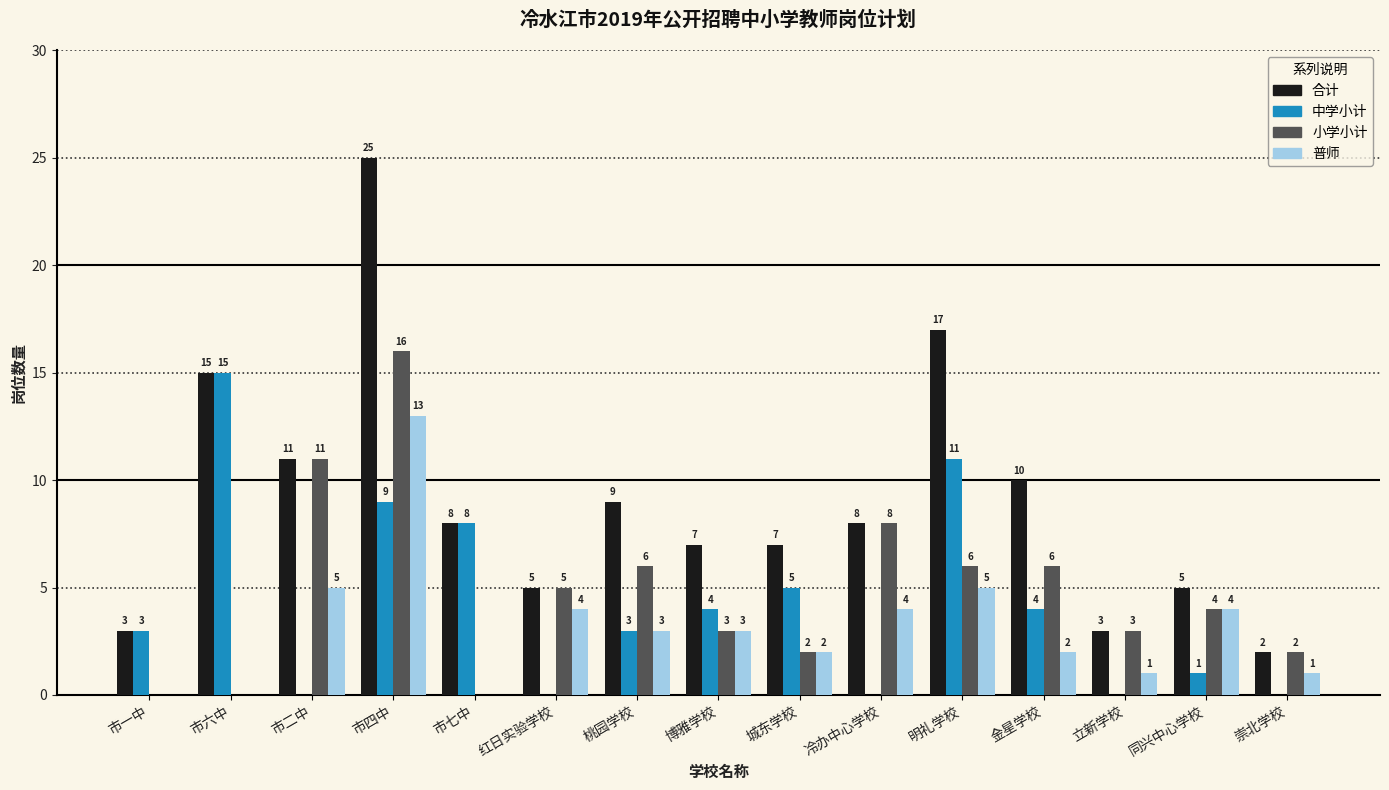

Which category has the highest value across all series?

市四中